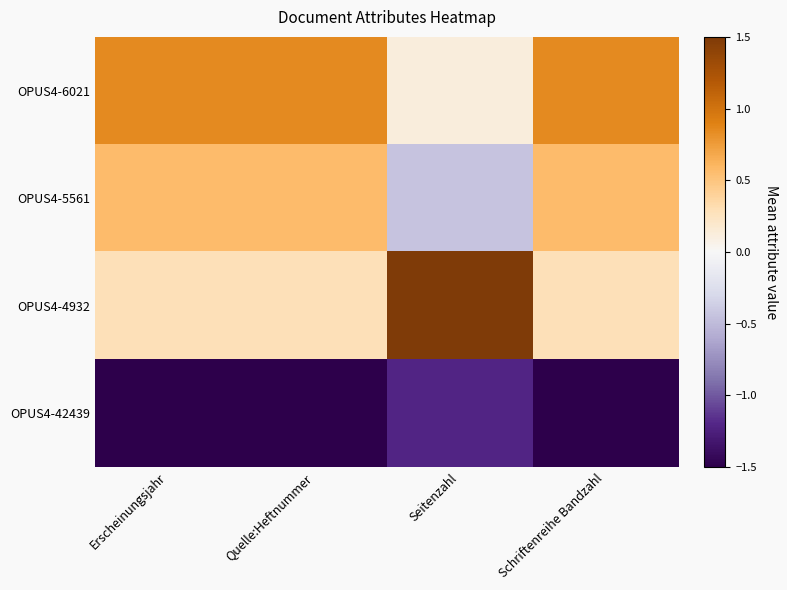

Which series has the widest spread of values?

OPUS4-4932